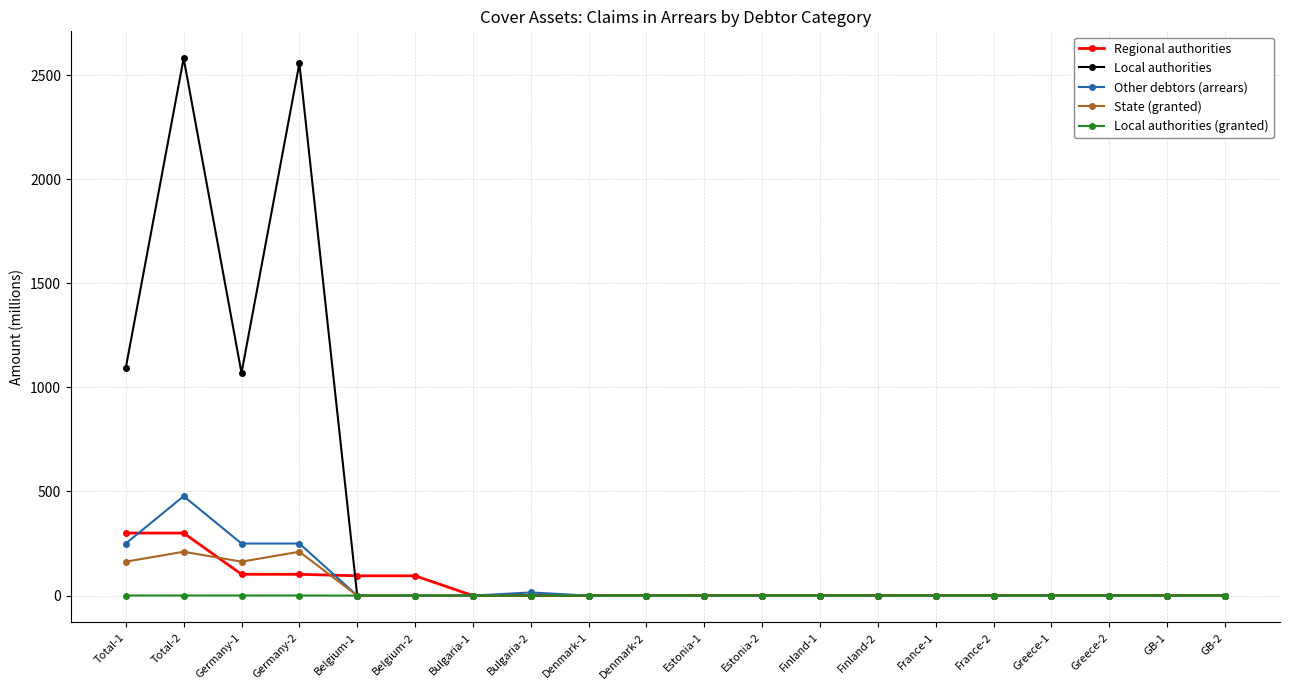

What are all the series names shown in the legend?

Regional authorities, Local authorities, Other debtors (arrears), State (granted), Local authorities (granted)